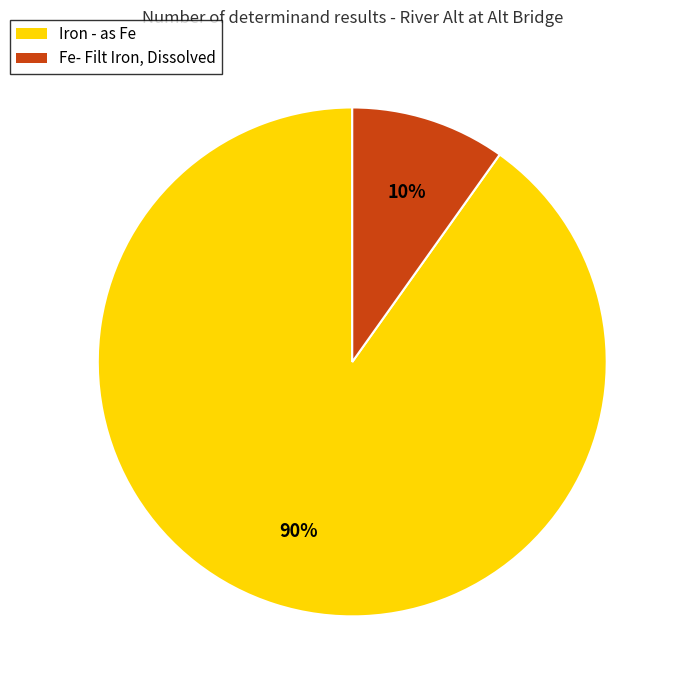

To the nearest percent, what is the average slice percentage?

50%